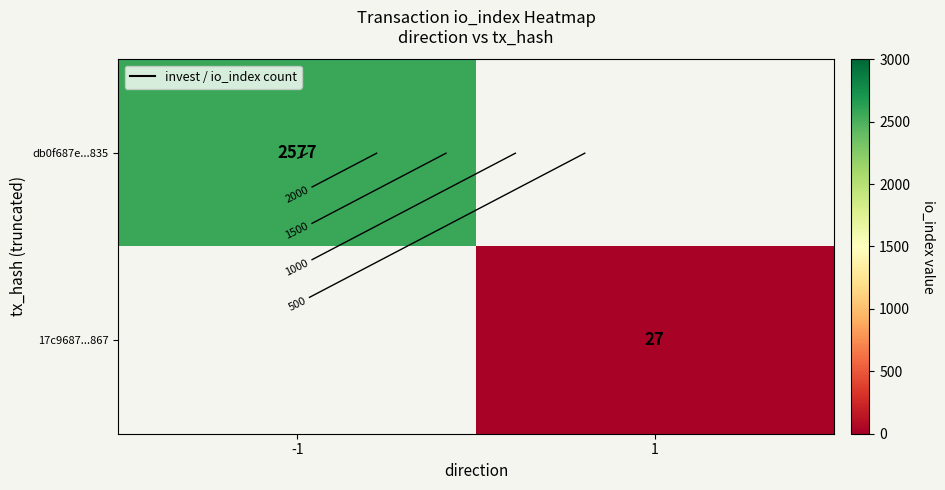

Between 1 and -1, which is larger?

-1